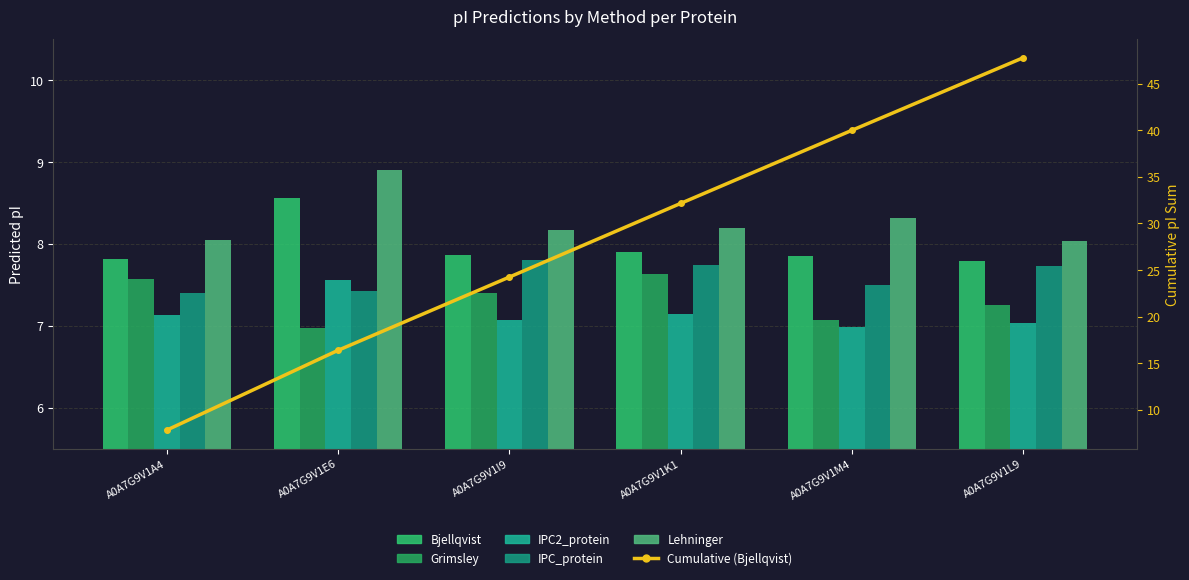

At which category does the chart reach its minimum across all series?

A0A7G9V1E6